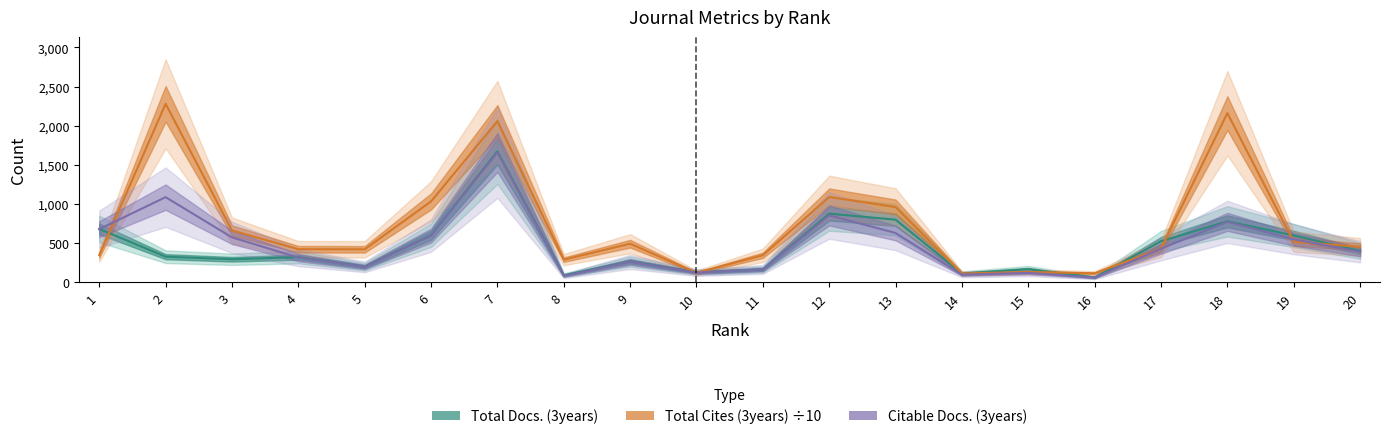

How many times do Total Docs. (3years) and Total Cites (3years) cross each other?

9